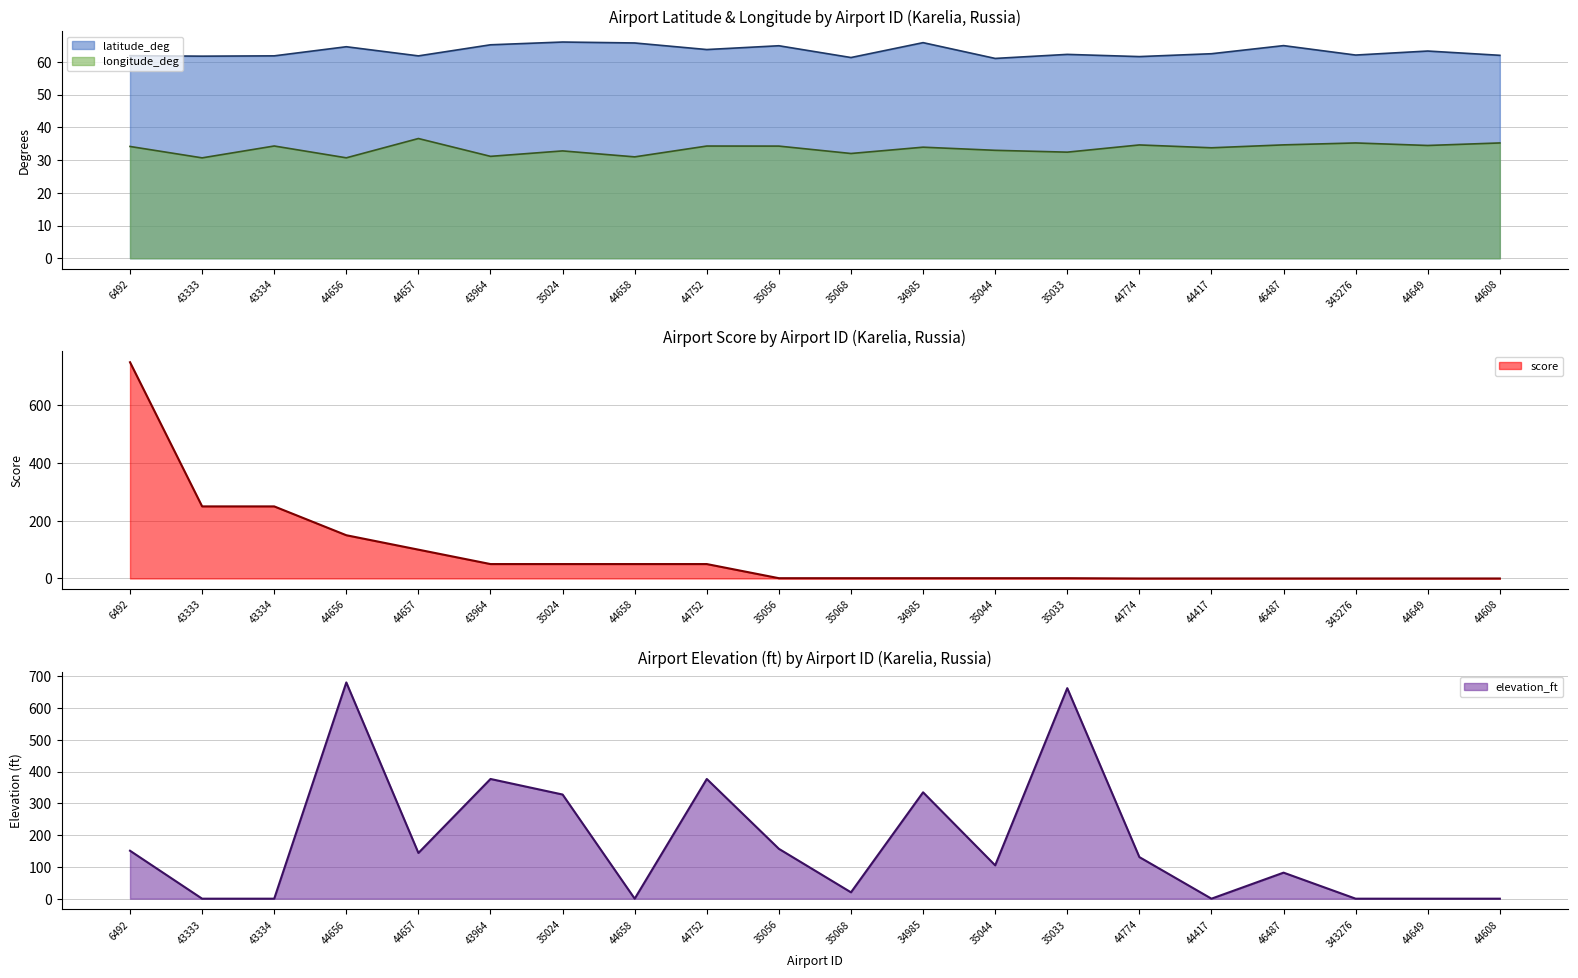

Does the chart have visible grid lines?

Yes